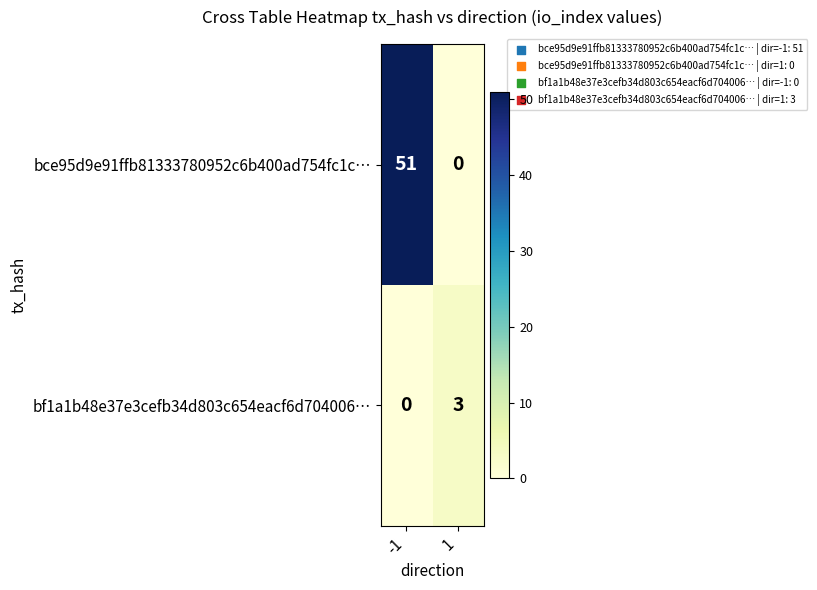

List the series in order of their peak value, lowest first.

bf1a1b48e37e3cefb34d803c654eacf6d704006…, bce95d9e91ffb81333780952c6b400ad754fc1c…